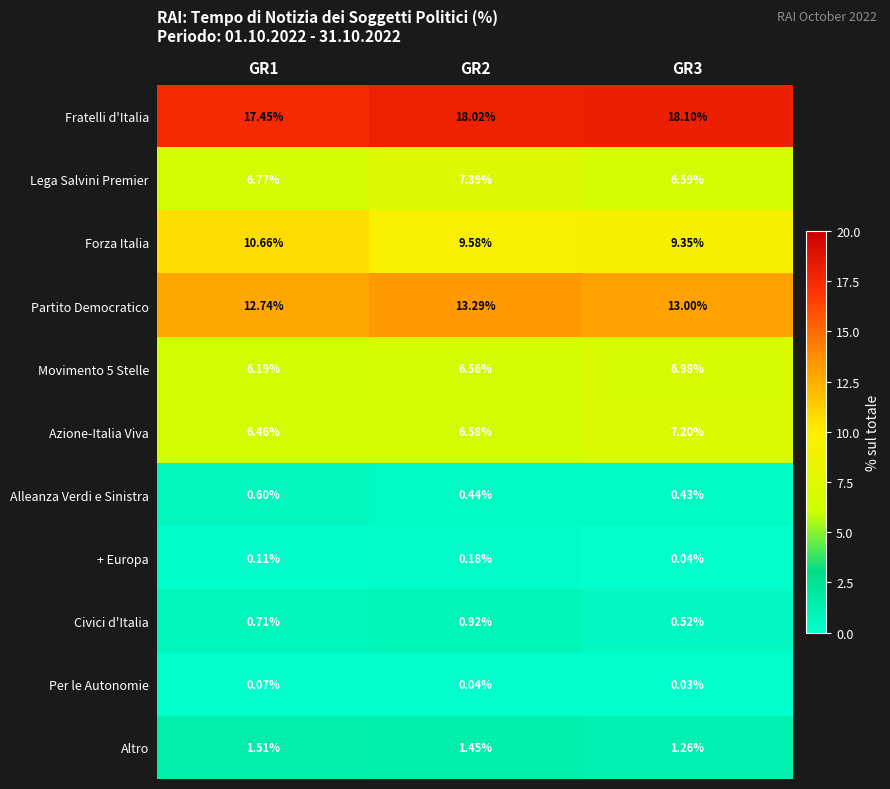

Which series has the largest total across all categories?

Fratelli d'Italia